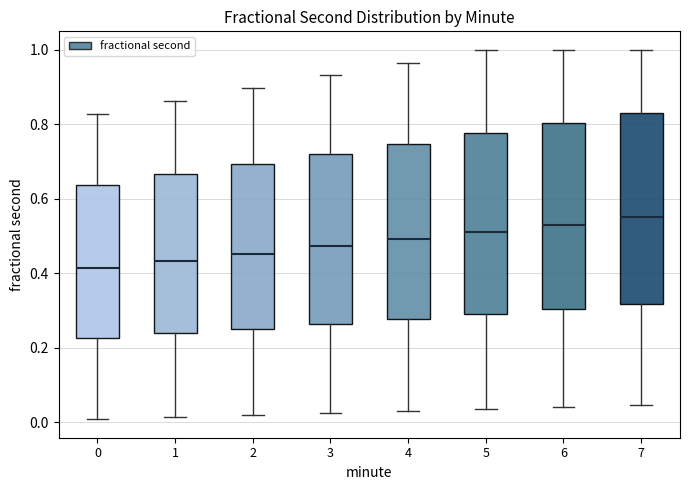

Reading left to right, transcribe this box plot: for each box, give where its median line is, the range the box spans, and where its two whiskers end, as read against the y-axis. The values are not printed on the chart, so give them approximately, as read against the axis.

0: median 0.42, box 0.22 to 0.64, whiskers 0.00 to 0.82
1: median 0.44, box 0.24 to 0.66, whiskers 0.02 to 0.86
2: median 0.46, box 0.26 to 0.70, whiskers 0.02 to 0.90
3: median 0.48, box 0.26 to 0.72, whiskers 0.02 to 0.94
4: median 0.50, box 0.28 to 0.74, whiskers 0.02 to 0.96
5: median 0.52, box 0.30 to 0.78, whiskers 0.04 to 1.00
6: median 0.54, box 0.30 to 0.80, whiskers 0.04 to 1.00
7: median 0.56, box 0.32 to 0.84, whiskers 0.04 to 1.00